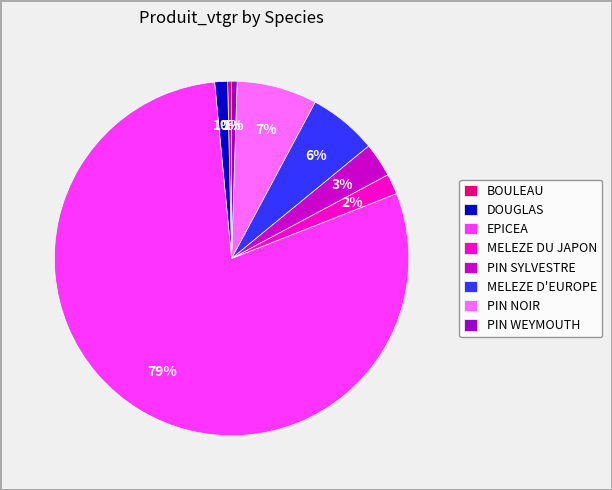

Do MELEZE D'EUROPE and BOULEAU together represent more than half of the pie?

No